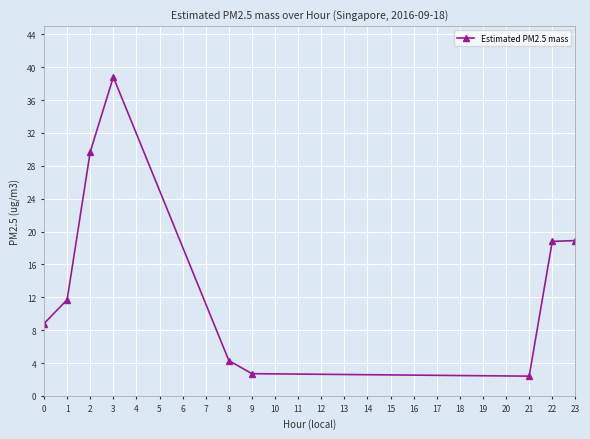

What is the value of the 8th point from the left?

18.8